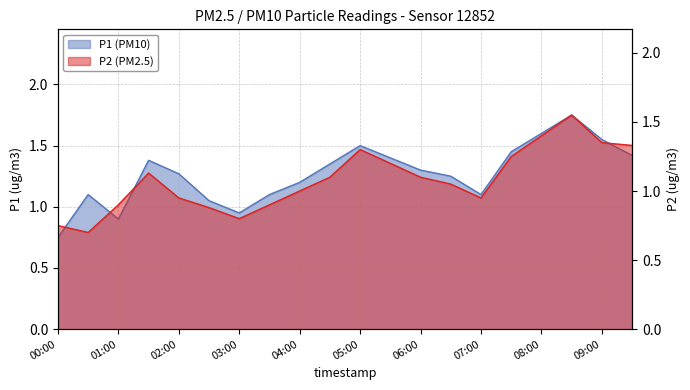

Which series has the largest total across all categories?

P1